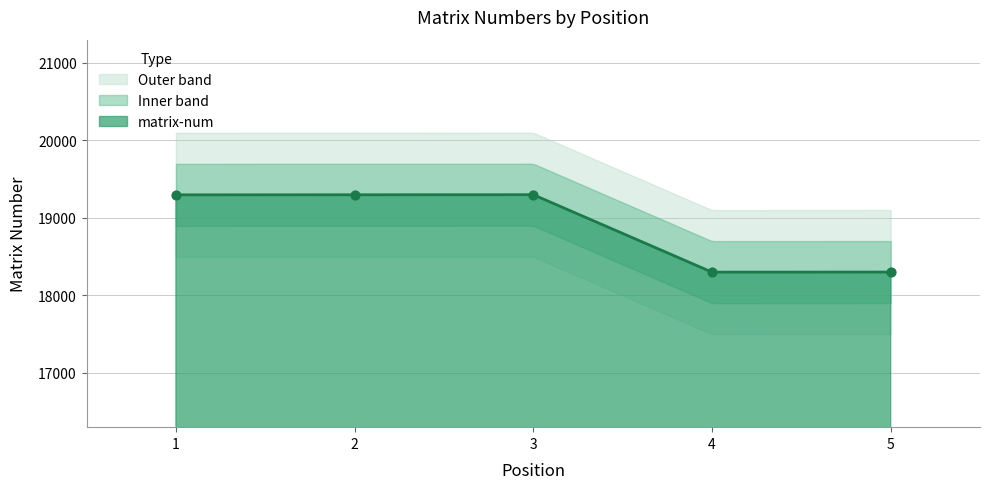

What is the change in value from 1 to 4?

-997